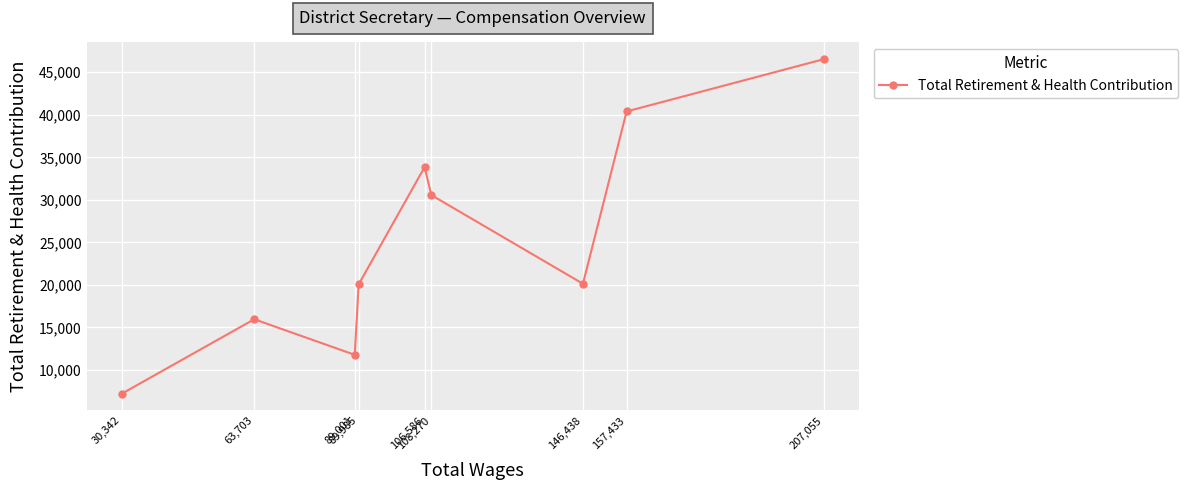

What is the maximum value shown in the chart?

46540